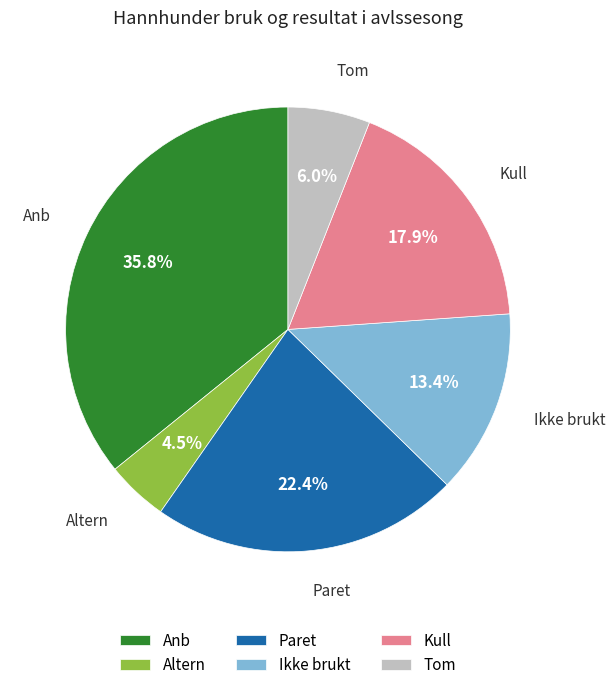

What is the ratio of the value at Kull to the value at Altern?

4.0